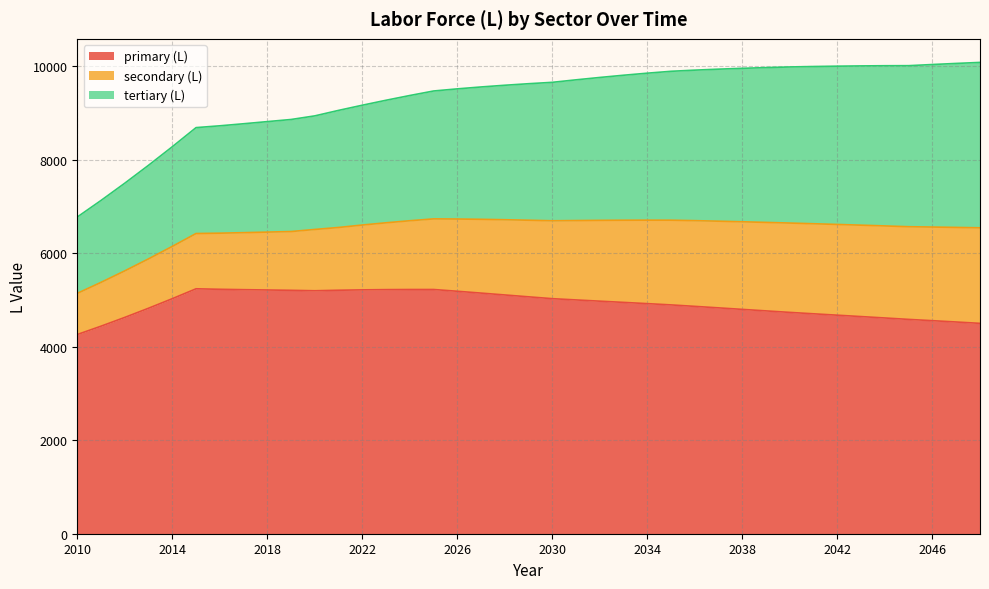

At which label does secondary (L) first exceed 1638?

2029